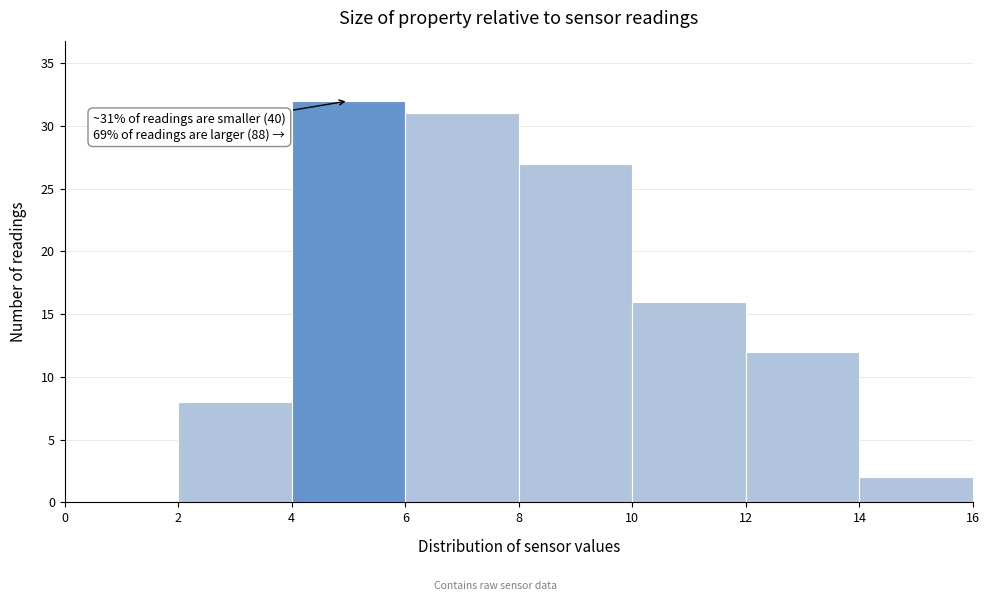

Which range on the x-axis has the tallest bar?

4 to 6